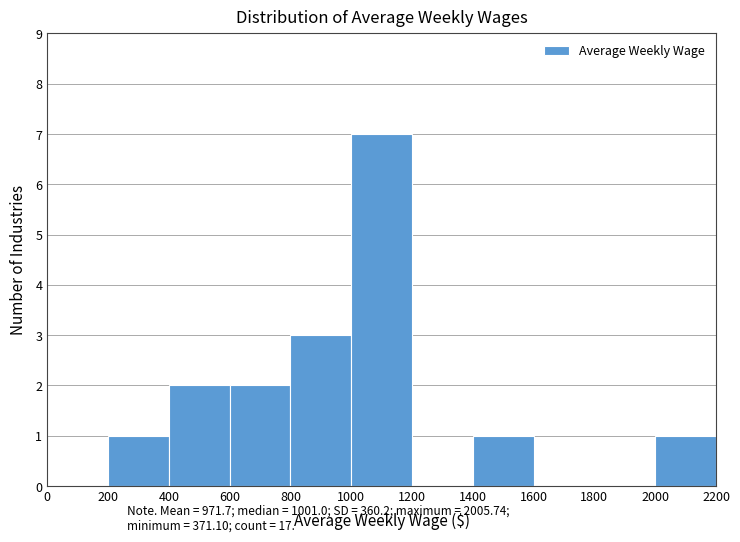

What is the height of the bar covering 2000 to 2200 on the x-axis? The values are not printed on the chart, so give them approximately, as read against the axis.

1